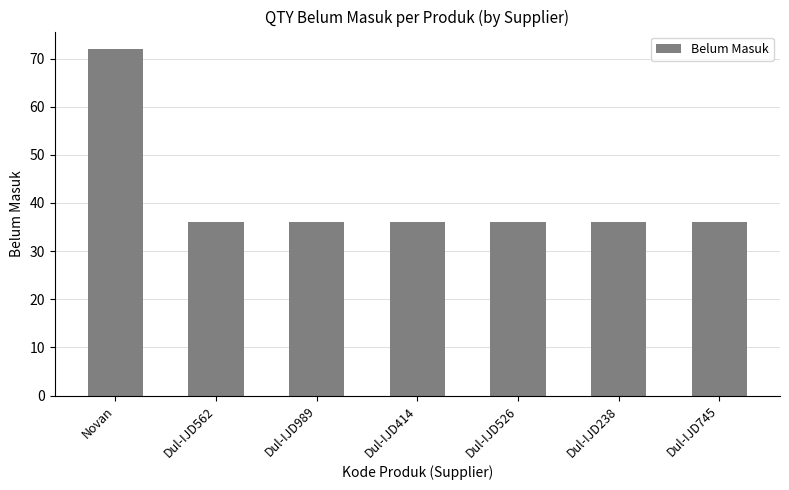

What is the value of the 7th bar from the left?

36